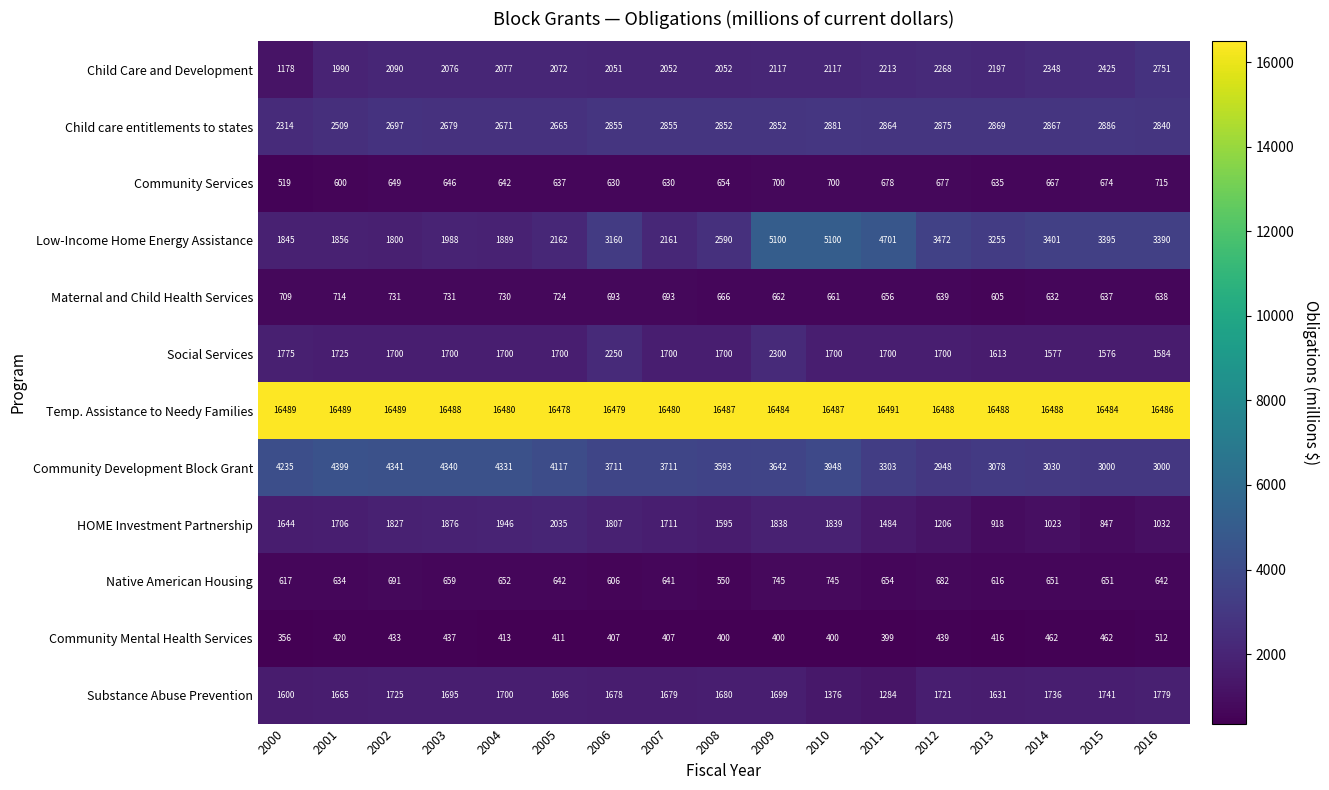

Which label corresponds to the smallest value in the chart?

2000